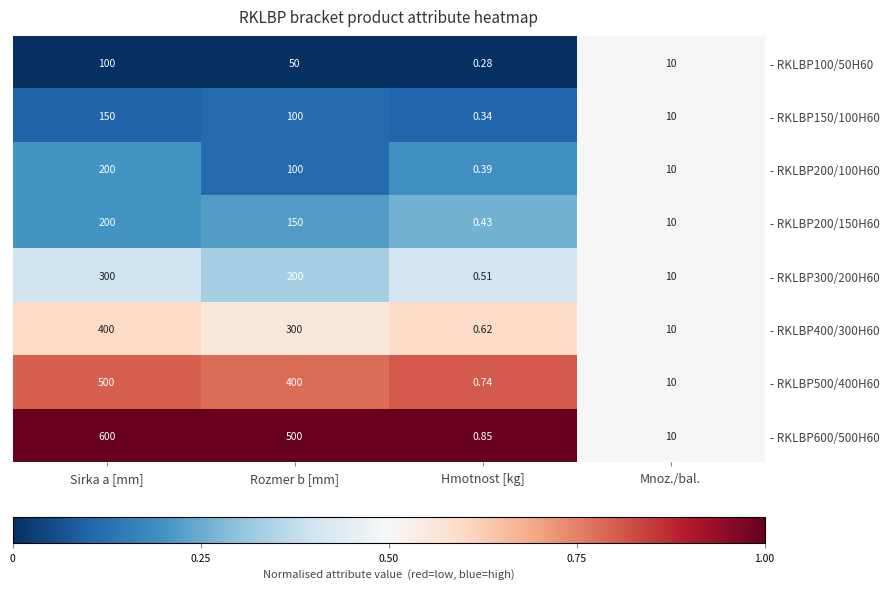

At which label is - RKLBP400/300H60 closest to 200?

Rozmer b [mm]